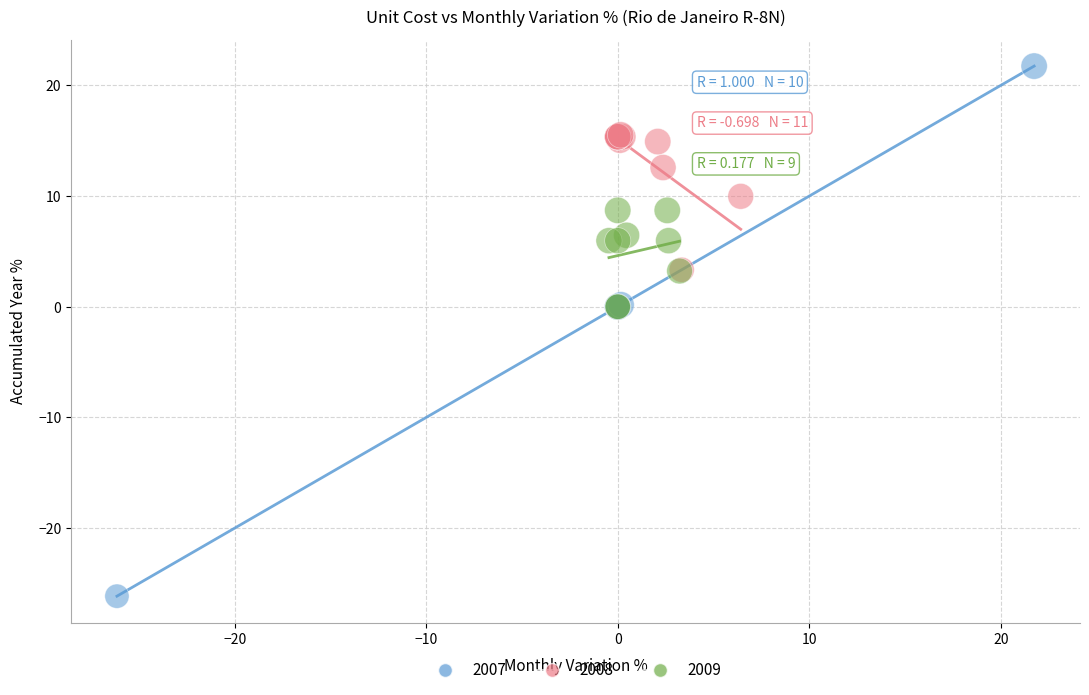

Which series reaches the minimum Y coordinate?

2007